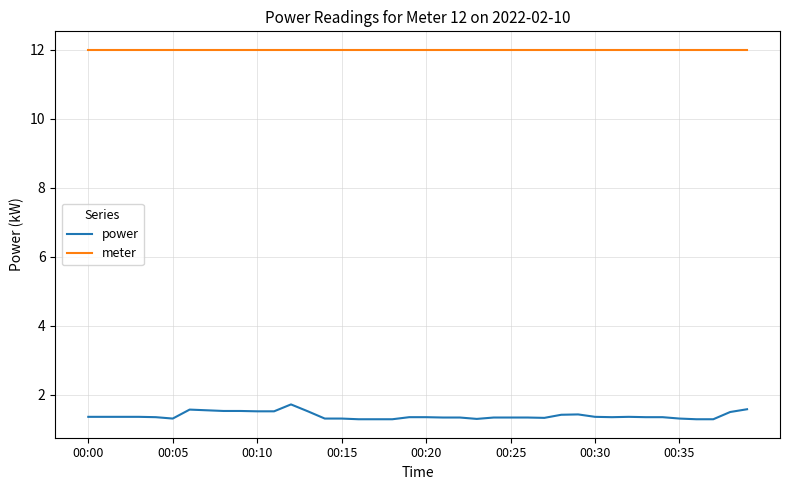

What is the difference between the maximum and minimum values in the power series?

0.4